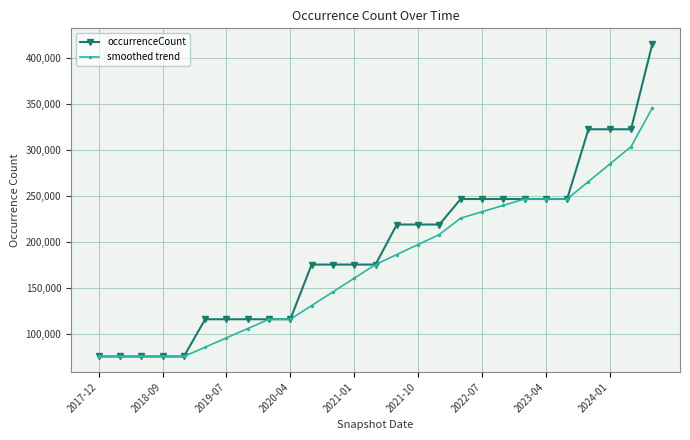

What is the value of the smoothed trend point at the 5th from the left?

75092.0